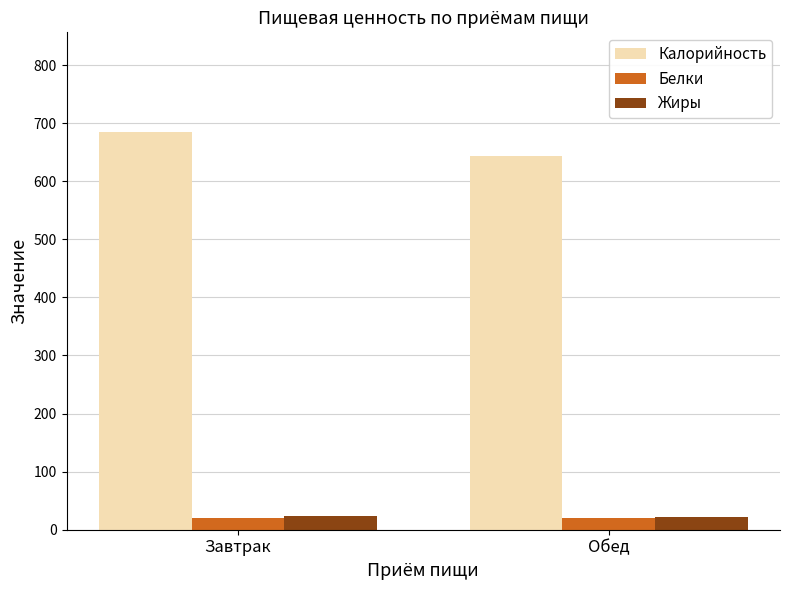

What is the difference between the Калорийность values at Обед and Завтрак?

41.0